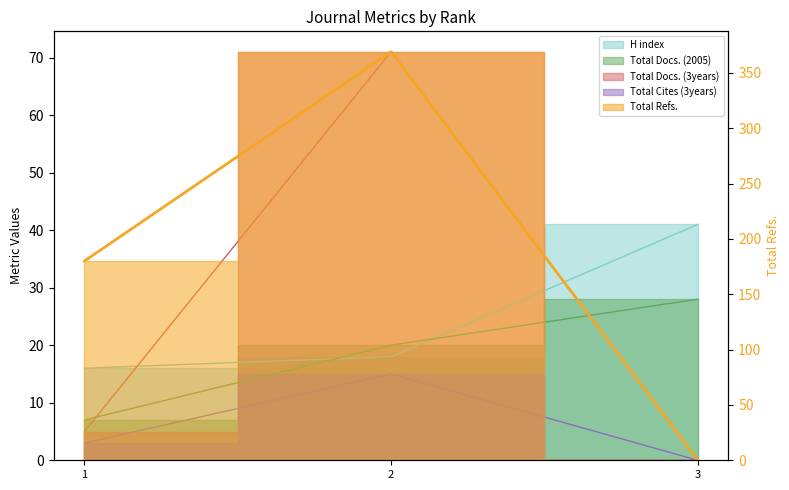

Which series changed the most between 1 and 3?

Total Refs.